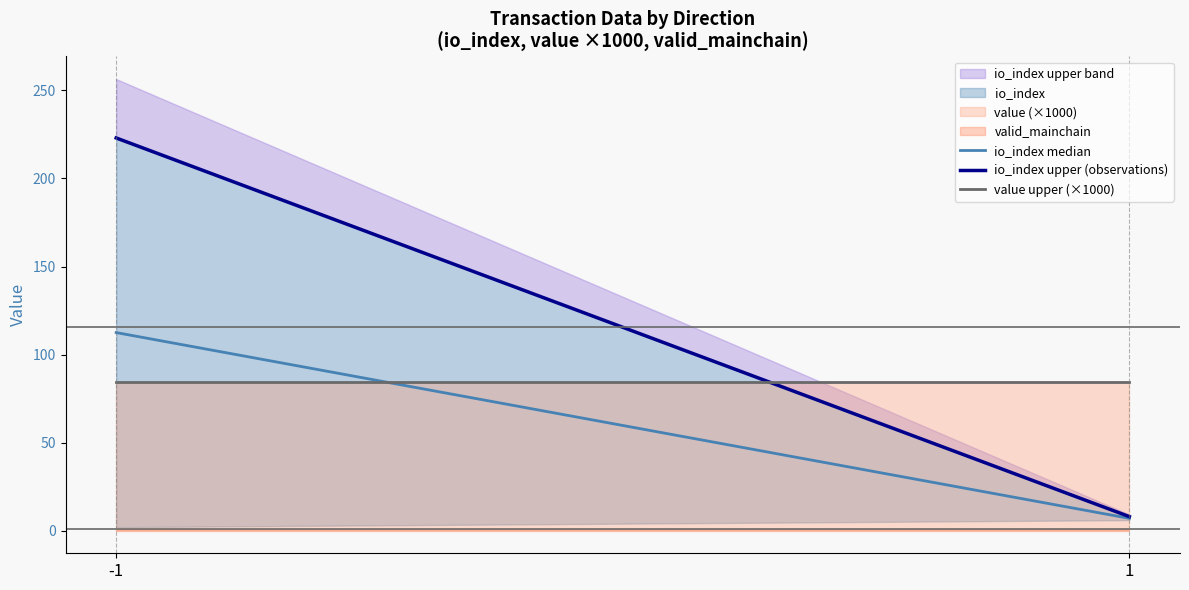

At which label does value upper (×1000) reach its peak?

-1